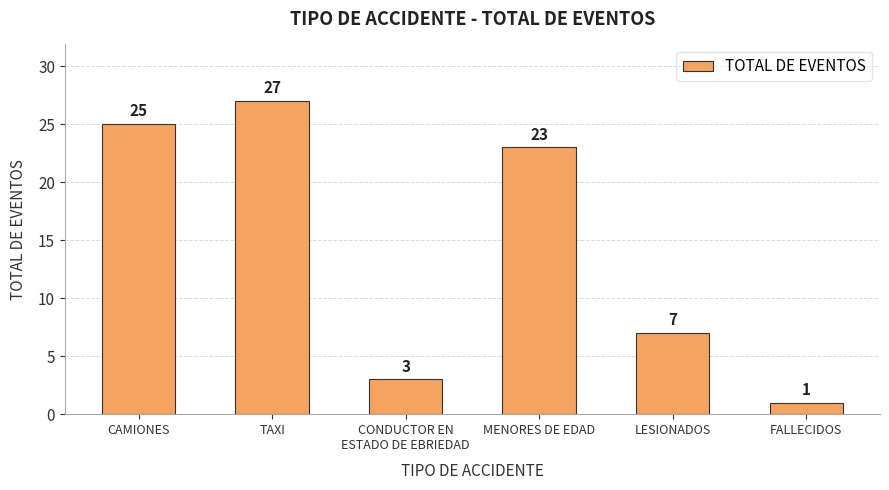

What is the average value?

14